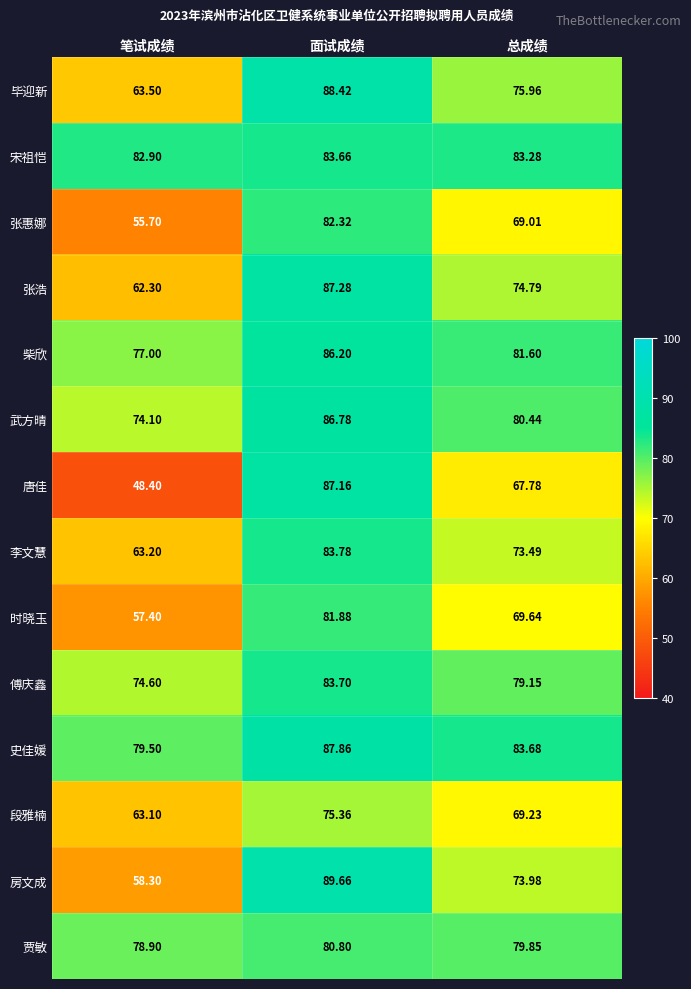

Which series has the widest spread of values?

唐佳